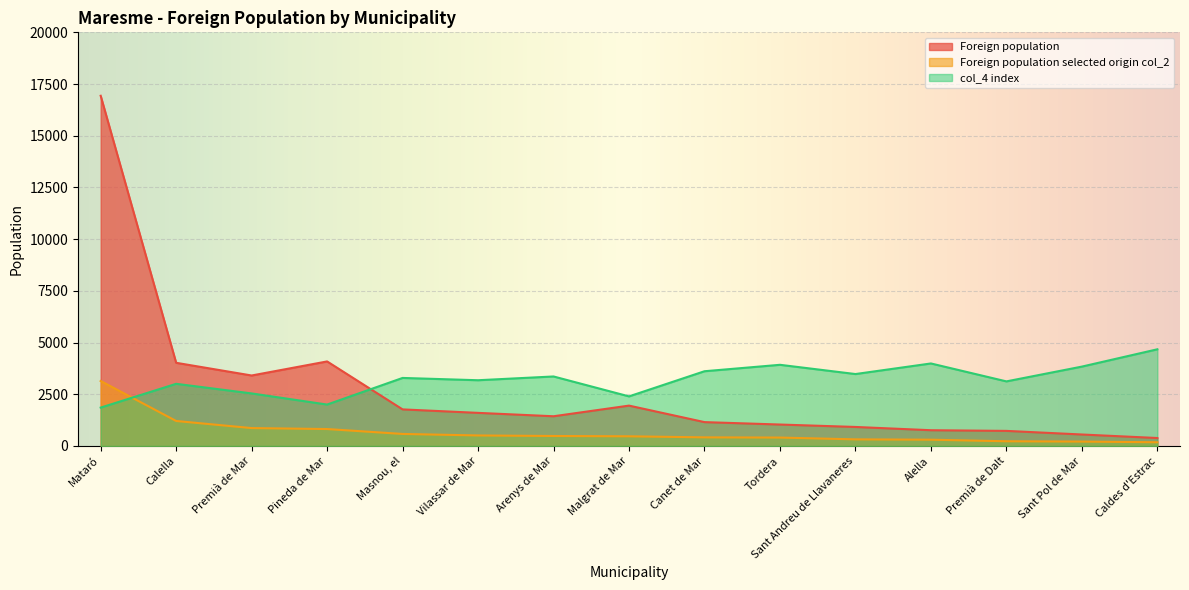

True or false: Foreign population selected origin col_2 has a value of 509 at Vilassar de Mar.

True